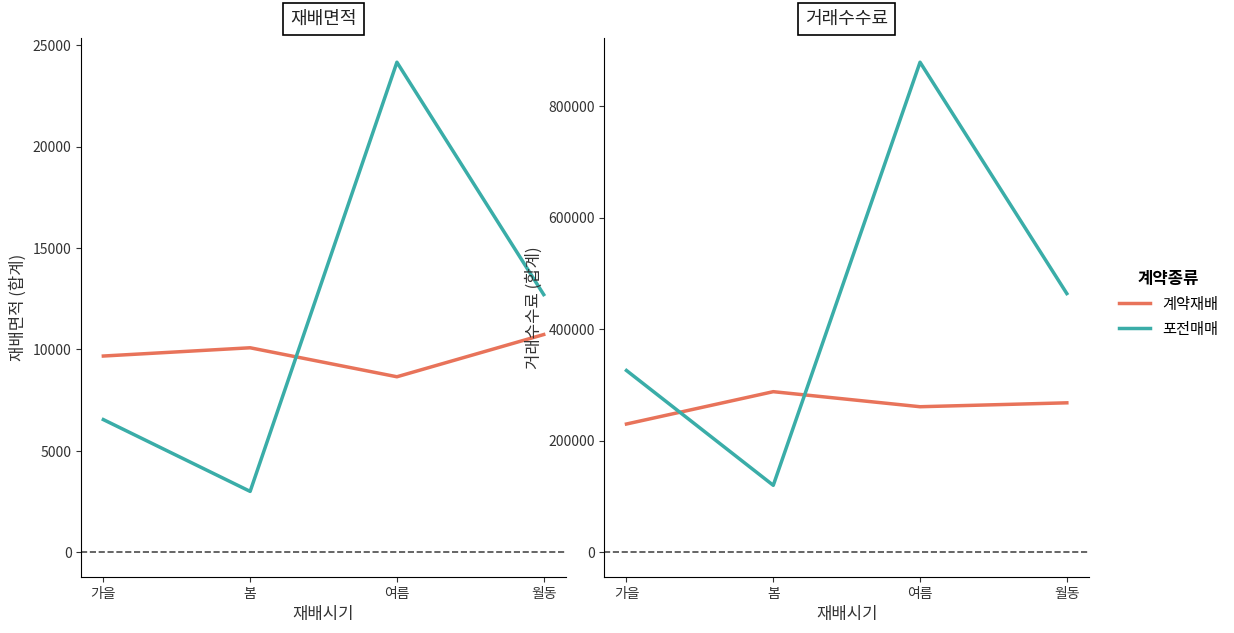

What is the difference between the highest and lowest values at 월동?

196000